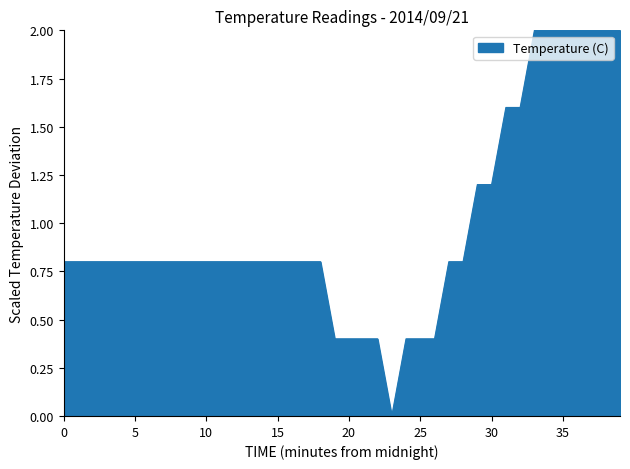

What is the greatest value displayed?

2.0